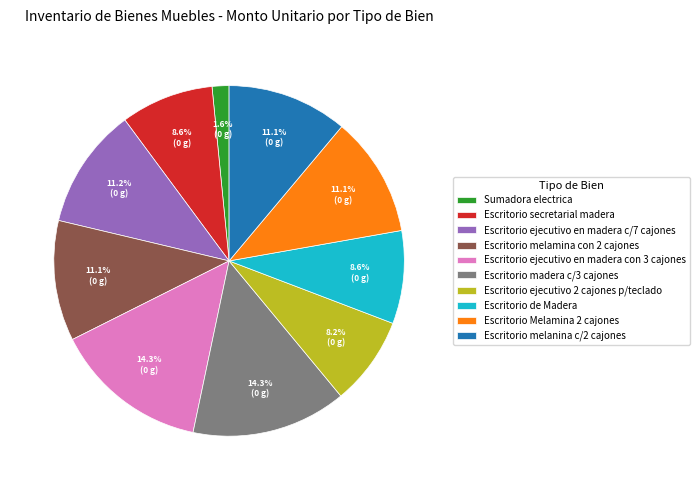

Which slice is the smallest?

Sumadora electrica